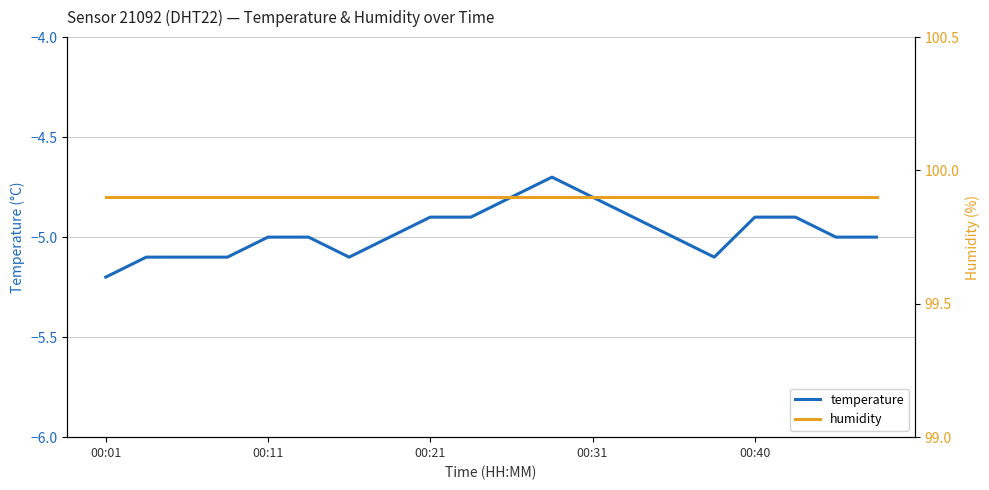

The temperature series shows -2.9 at 00:40. True or false?

False